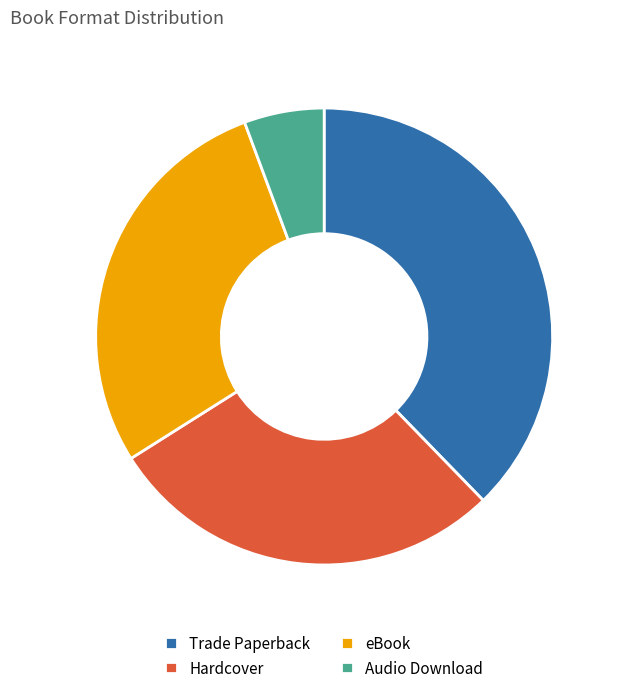

Which category has the smallest portion of the pie?

Audio Download